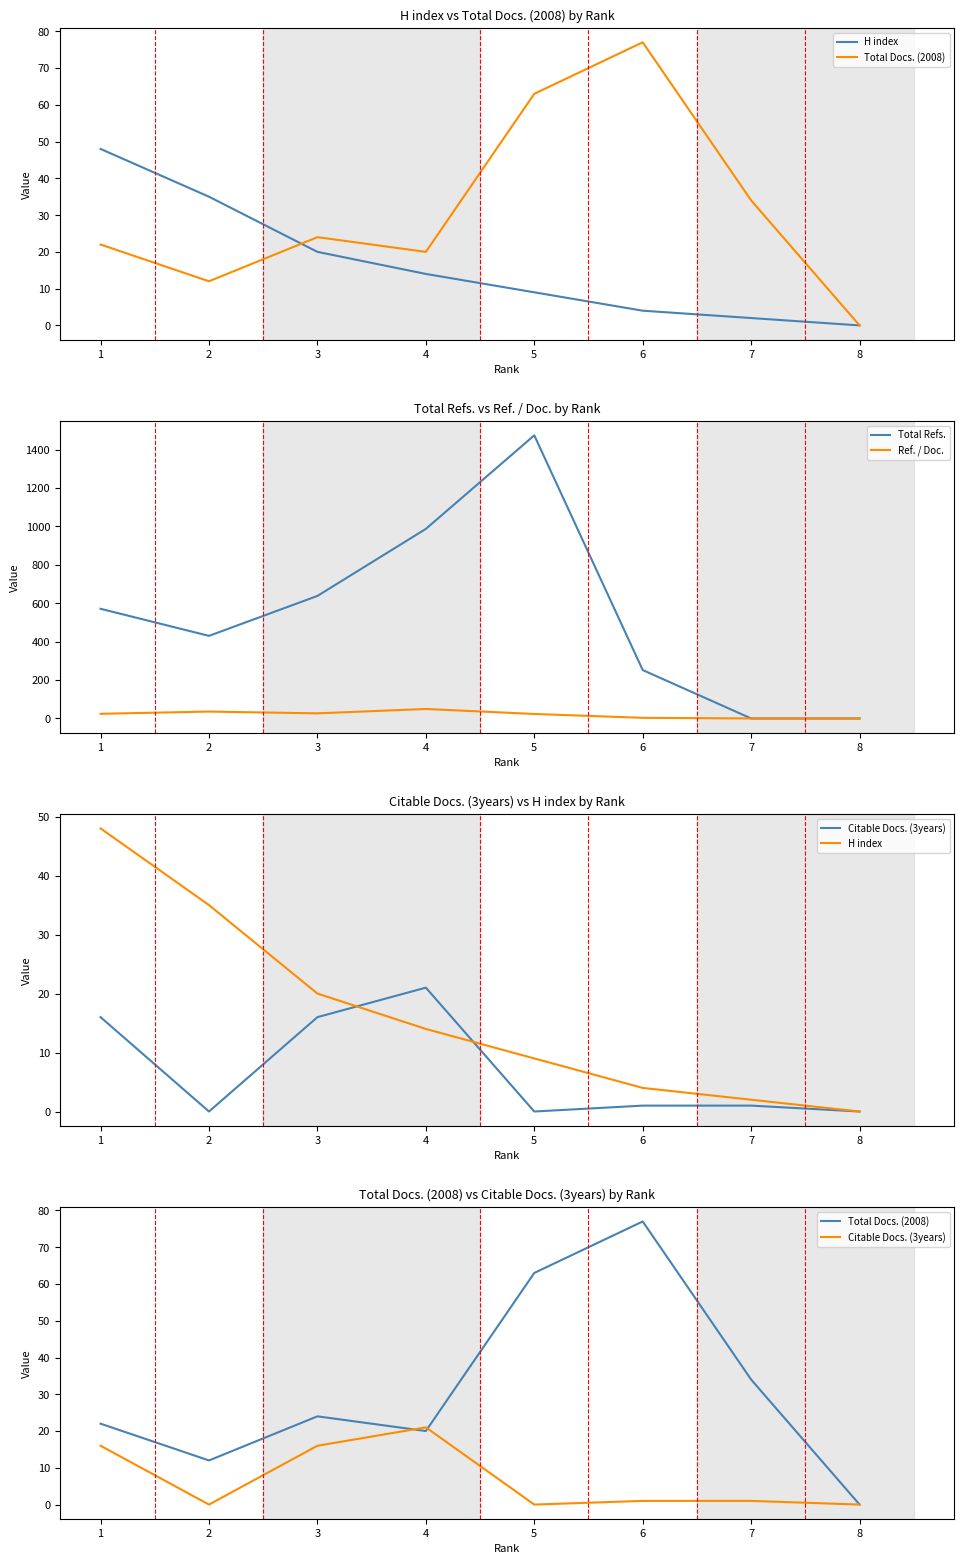

How many data points in Citable Docs. (3years) are above 1?

3